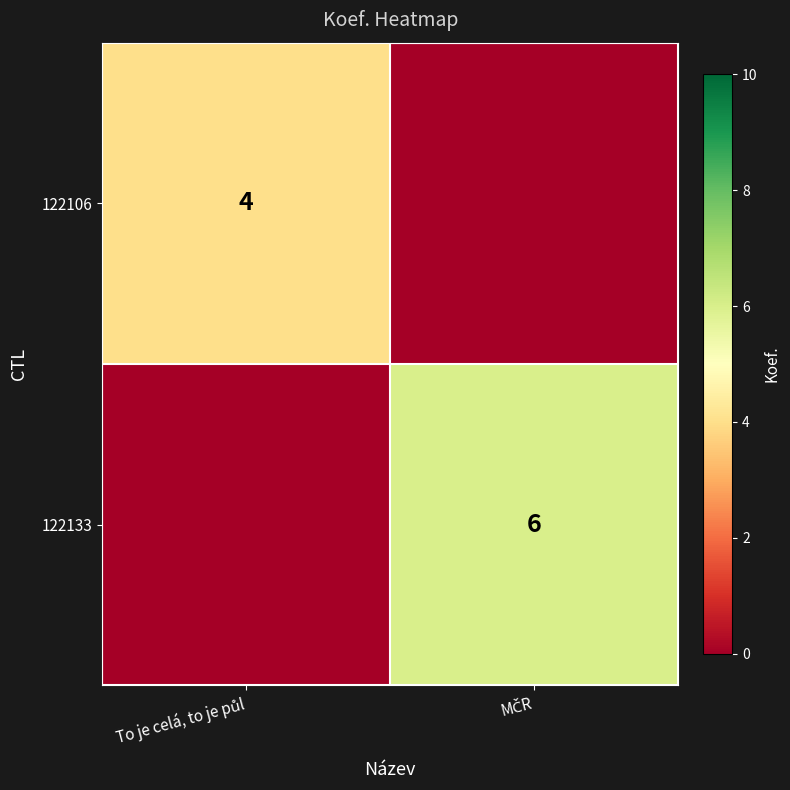

The value of 122106 at To je celá, to je půl is 4. True or false?

True